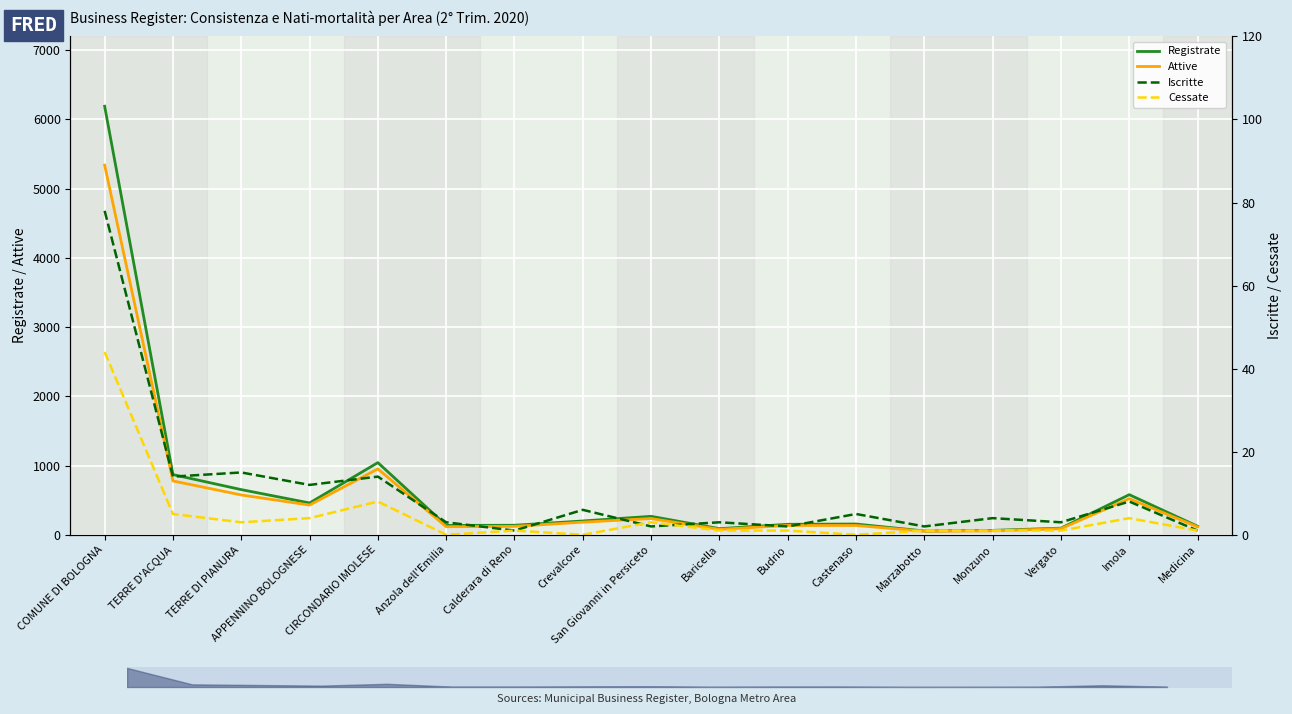

Reading left to right, transcribe all the data shown in this chart.

Registrate: COMUNE DI BOLOGNA=6191	TERRE D'ACQUA=869	TERRE DI PIANURA=652	APPENNINO BOLOGNESE=459	CIRCONDARIO IMOLESE=1042	Anzola dell'Emilia=135	Calderara di Reno=137	Crevalcore=199	San Giovanni in Persiceto=266	Baricella=88	Budrio=151	Castenaso=155	Marzabotto=54	Monzuno=63	Vergato=95	Imola=579	Medicina=123
Attive: COMUNE DI BOLOGNA=5340	TERRE D'ACQUA=777	TERRE DI PIANURA=575	APPENNINO BOLOGNESE=429	CIRCONDARIO IMOLESE=951	Anzola dell'Emilia=116	Calderara di Reno=121	Crevalcore=182	San Giovanni in Persiceto=234	Baricella=78	Budrio=134	Castenaso=134	Marzabotto=51	Monzuno=56	Vergato=88	Imola=521	Medicina=115
Iscritte: COMUNE DI BOLOGNA=78	TERRE D'ACQUA=14	TERRE DI PIANURA=15	APPENNINO BOLOGNESE=12	CIRCONDARIO IMOLESE=14	Anzola dell'Emilia=3	Calderara di Reno=1	Crevalcore=6	San Giovanni in Persiceto=2	Baricella=3	Budrio=2	Castenaso=5	Marzabotto=2	Monzuno=4	Vergato=3	Imola=8	Medicina=1
Cessate: COMUNE DI BOLOGNA=44	TERRE D'ACQUA=5	TERRE DI PIANURA=3	APPENNINO BOLOGNESE=4	CIRCONDARIO IMOLESE=8	Anzola dell'Emilia=0	Calderara di Reno=1	Crevalcore=0	San Giovanni in Persiceto=3	Baricella=1	Budrio=1	Castenaso=0	Marzabotto=1	Monzuno=1	Vergato=1	Imola=4	Medicina=1